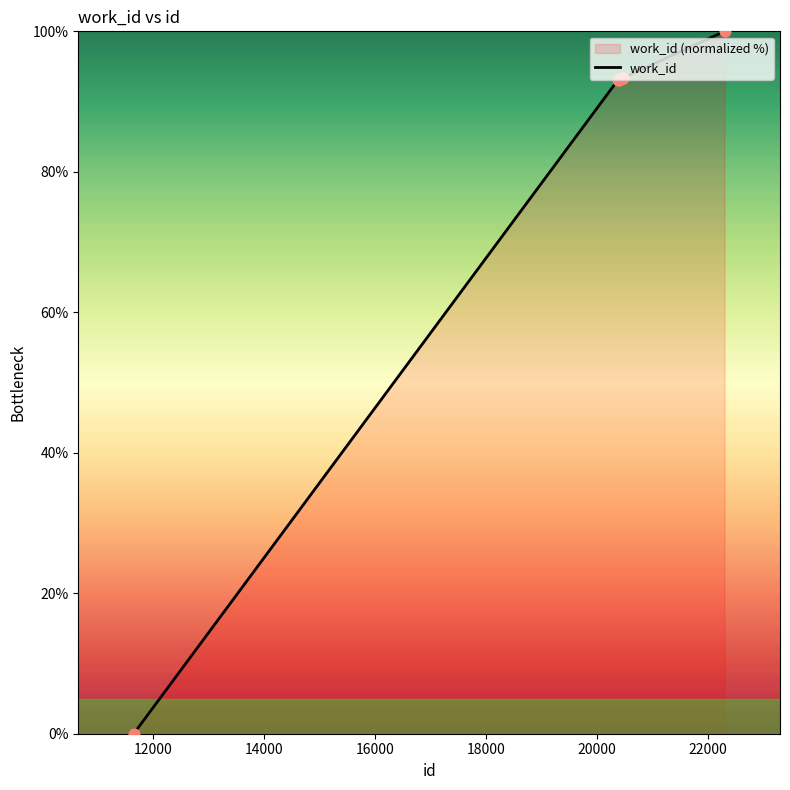

What is the greatest value displayed?

100.0